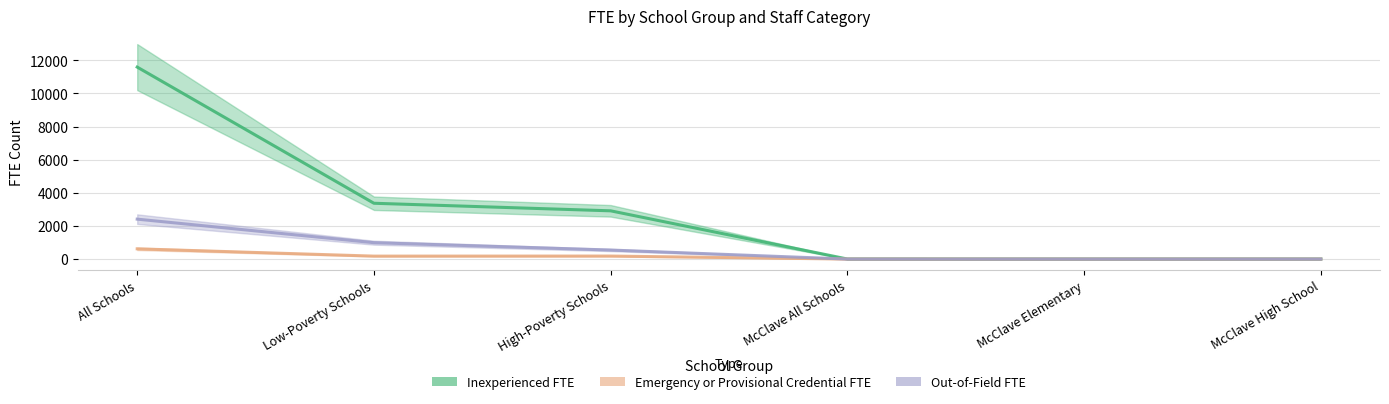

At which category is the sum across all series the highest?

All Schools